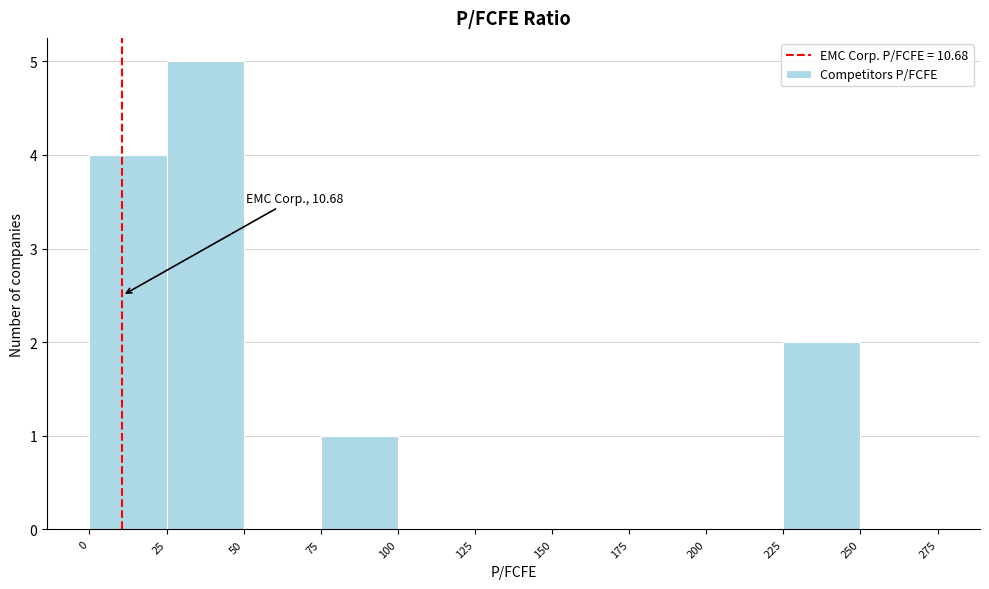

Which range on the x-axis has the tallest bar?

25 to 50